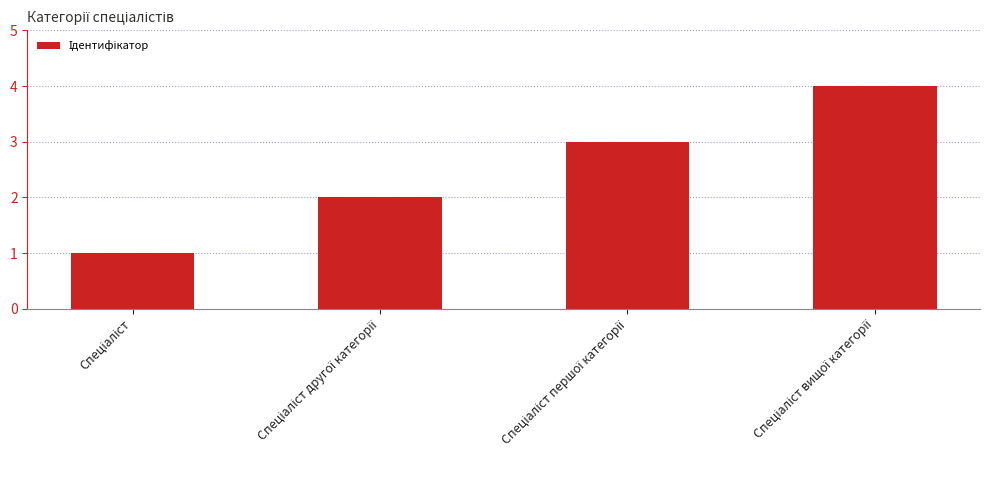

Does the chart contain stacked bars?

No